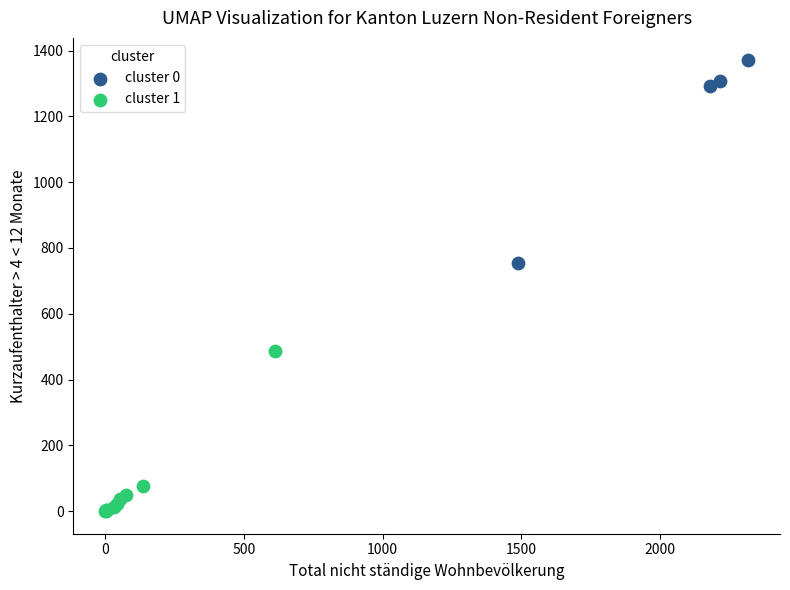

Which series has the largest Y range (max minus min)?

cluster 0